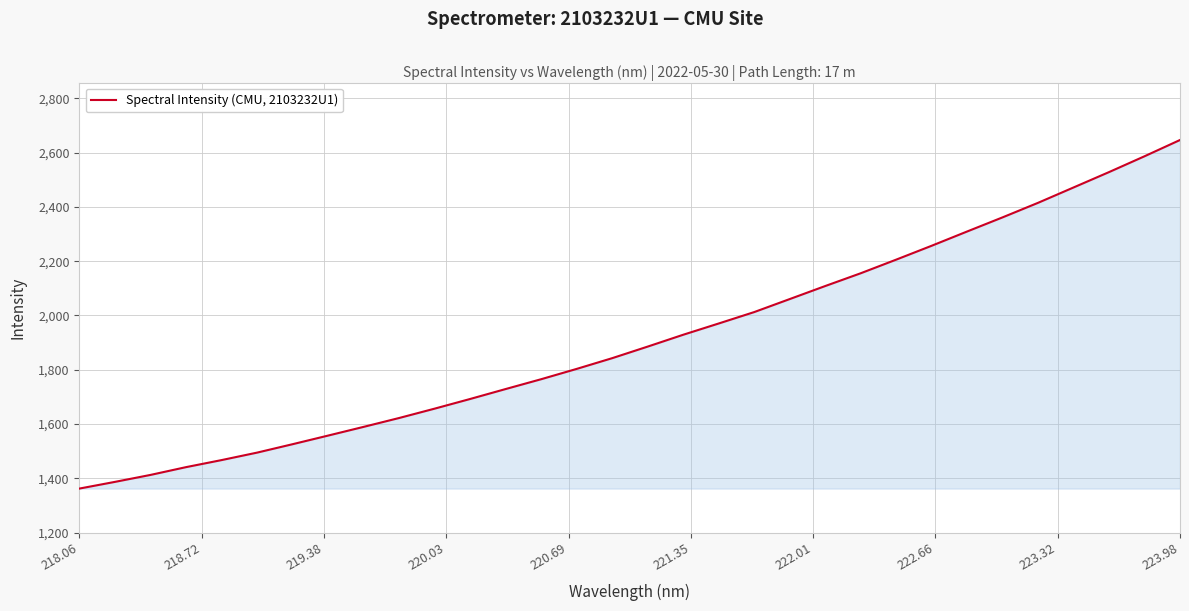

How many values are below 1885?

16